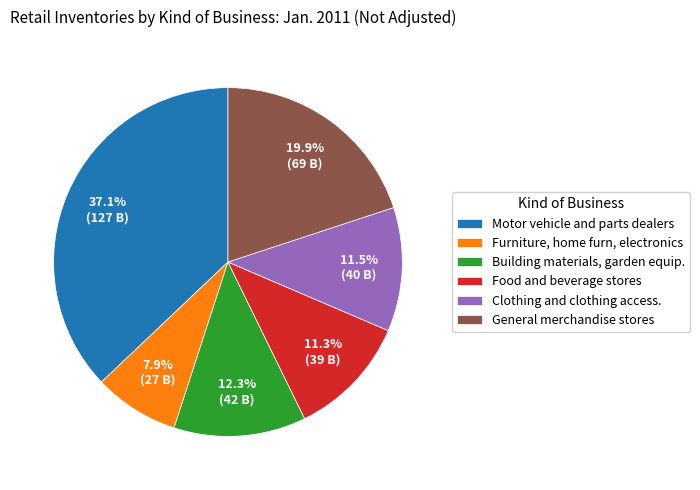

Combined, what portion of the pie is Food and beverage stores and Clothing and clothing access.?

22.8%